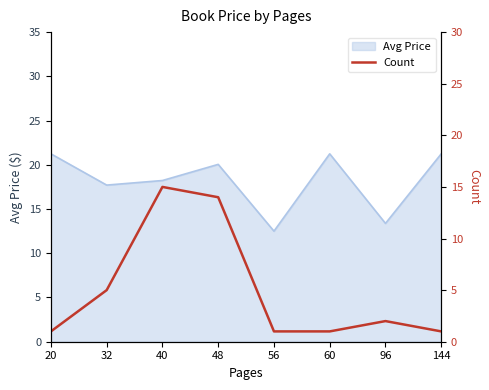

What is the minimum value for Avg Price?

12.5